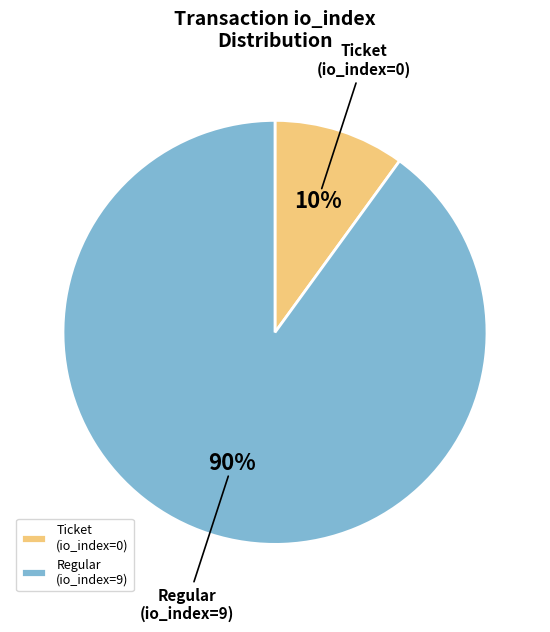

What percentage is the Regular (io_index=9) slice, to the nearest percent?

90%